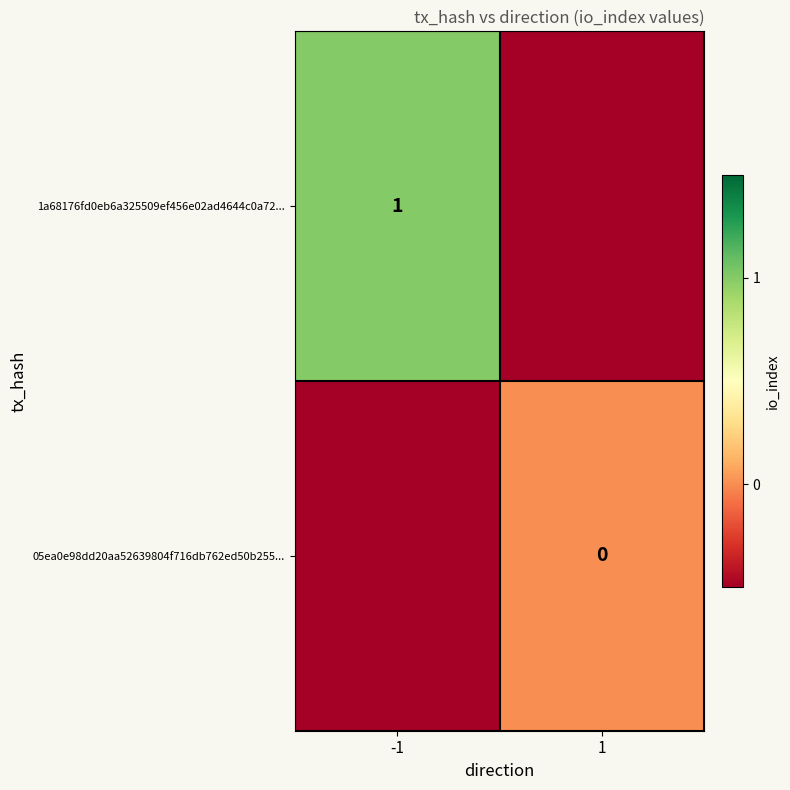

The 1a68176fd0eb6a325509ef456e02ad4644c0a72... series shows 1.0 at -1. True or false?

True